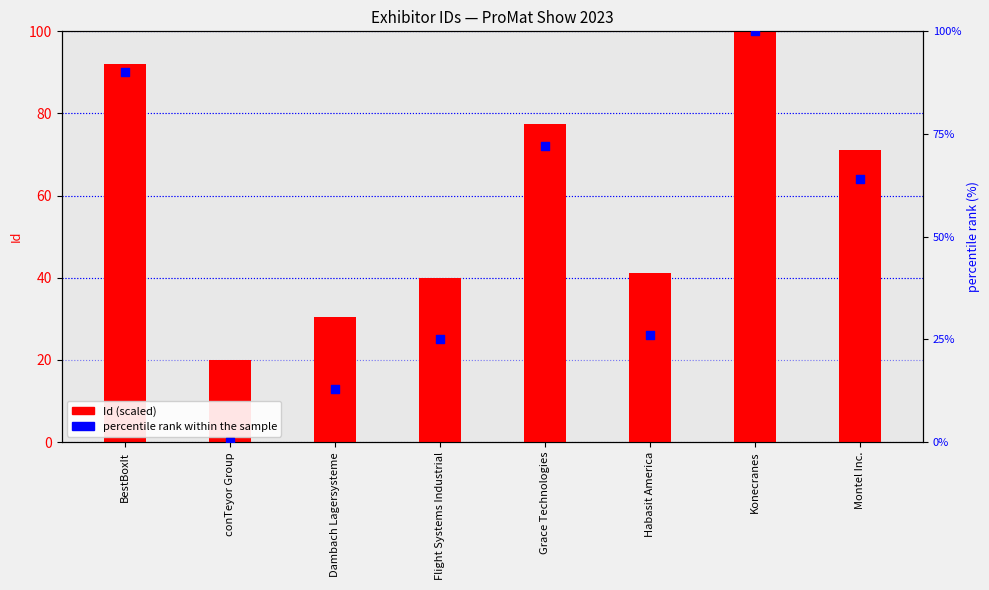

At how many categories does at least one series exceed 51?

4